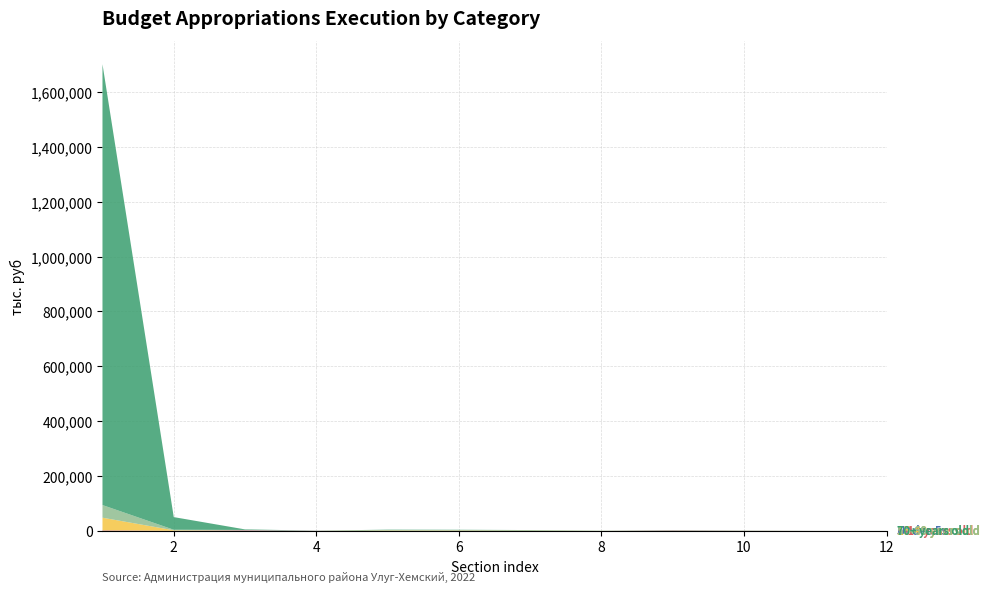

Reading left to right, list all the values displayed in this chart.

Under-5s: 344.1	110.0	1484.2	297.5	46.6	198.6	119.3	25.5	987.4	298.2	84.5	46.6
5-14 years old: 1938.3	344.1	1484.2	344.1	110.0	198.6	119.3	25.5	987.4	298.2	84.5	25.5
15-49 years old: 45955.0	1938.3	344.1	110.0	1484.2	1285.6	987.4	298.2	344.1	297.5	84.5	46.6
50-69 years old: 46059.4	1938.3	344.1	110.0	1484.2	1285.6	987.4	298.2	344.1	297.5	84.5	46.6
70+ years old: 1607114.0	46059.4	1938.3	344.1	1484.2	1285.6	987.4	298.2	344.1	297.5	84.5	46.6